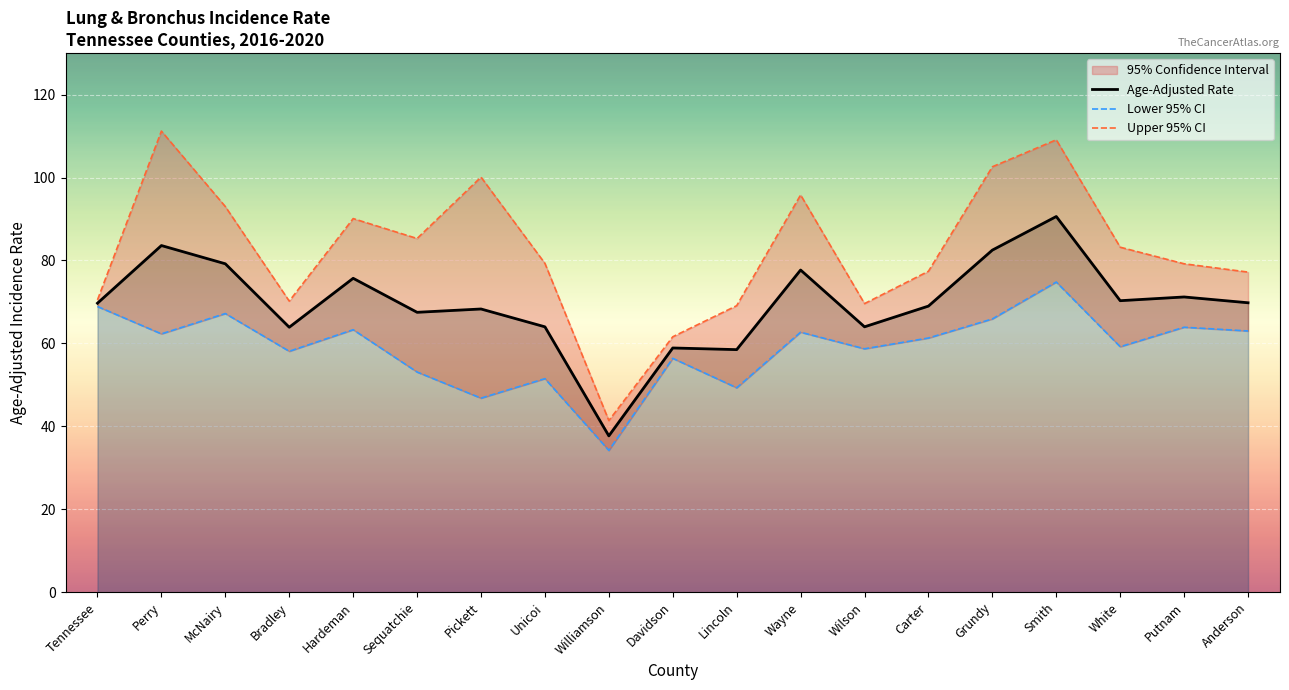

What is the maximum value shown in the chart?

111.2